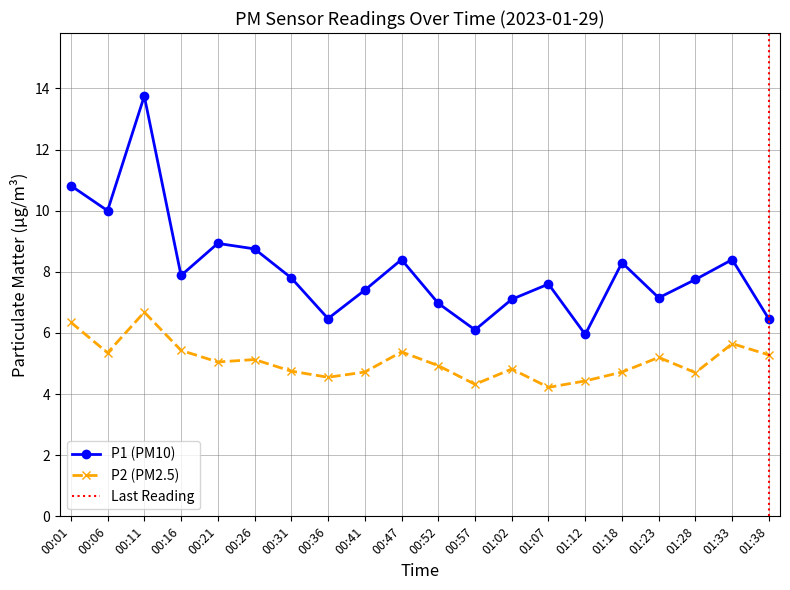

What is the greatest value displayed?

13.8